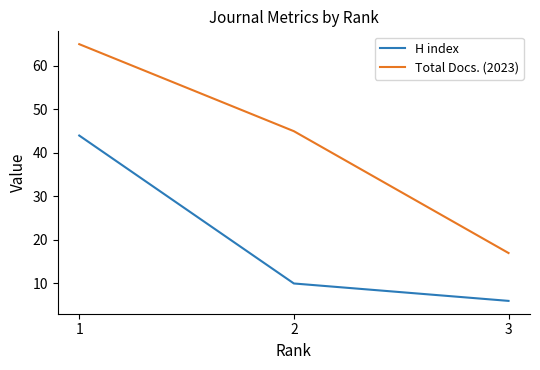

What is the maximum value for Total Docs. (2023)?

65